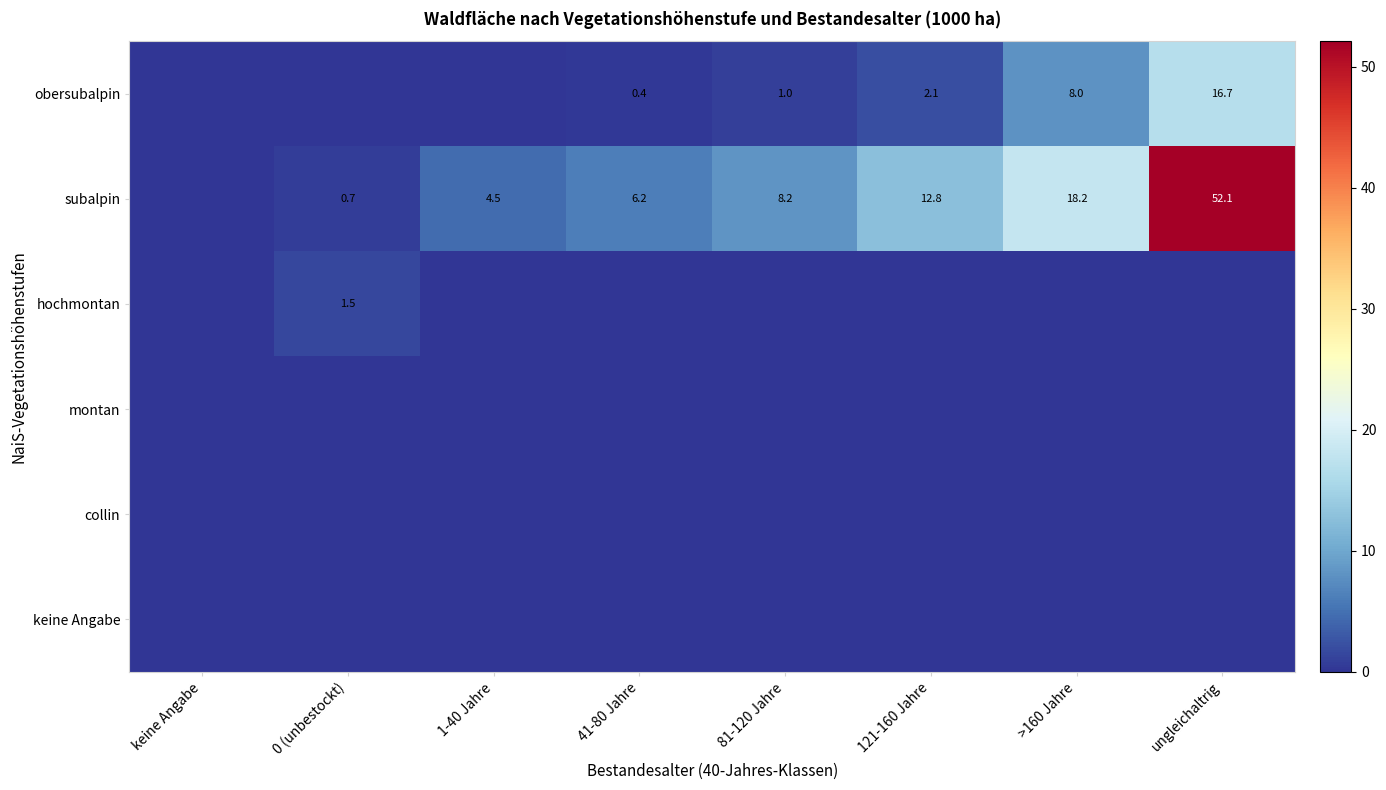

Between ungleichaltrig and 121-160 Jahre, which is larger?

ungleichaltrig